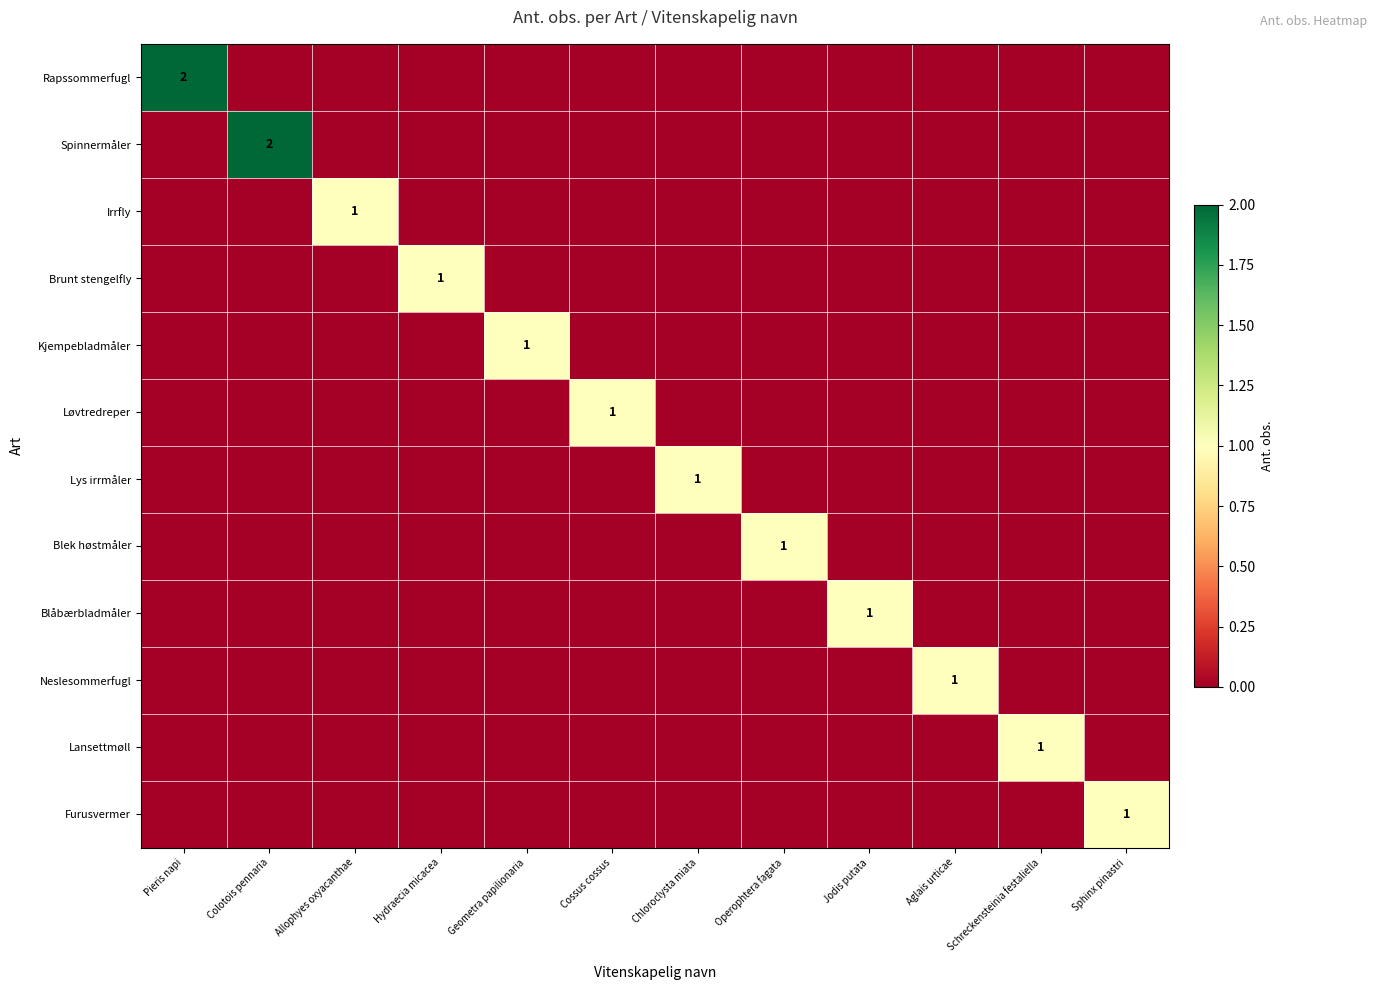

Which category has the lowest value in the Blek høstmåler series?

Pieris napi